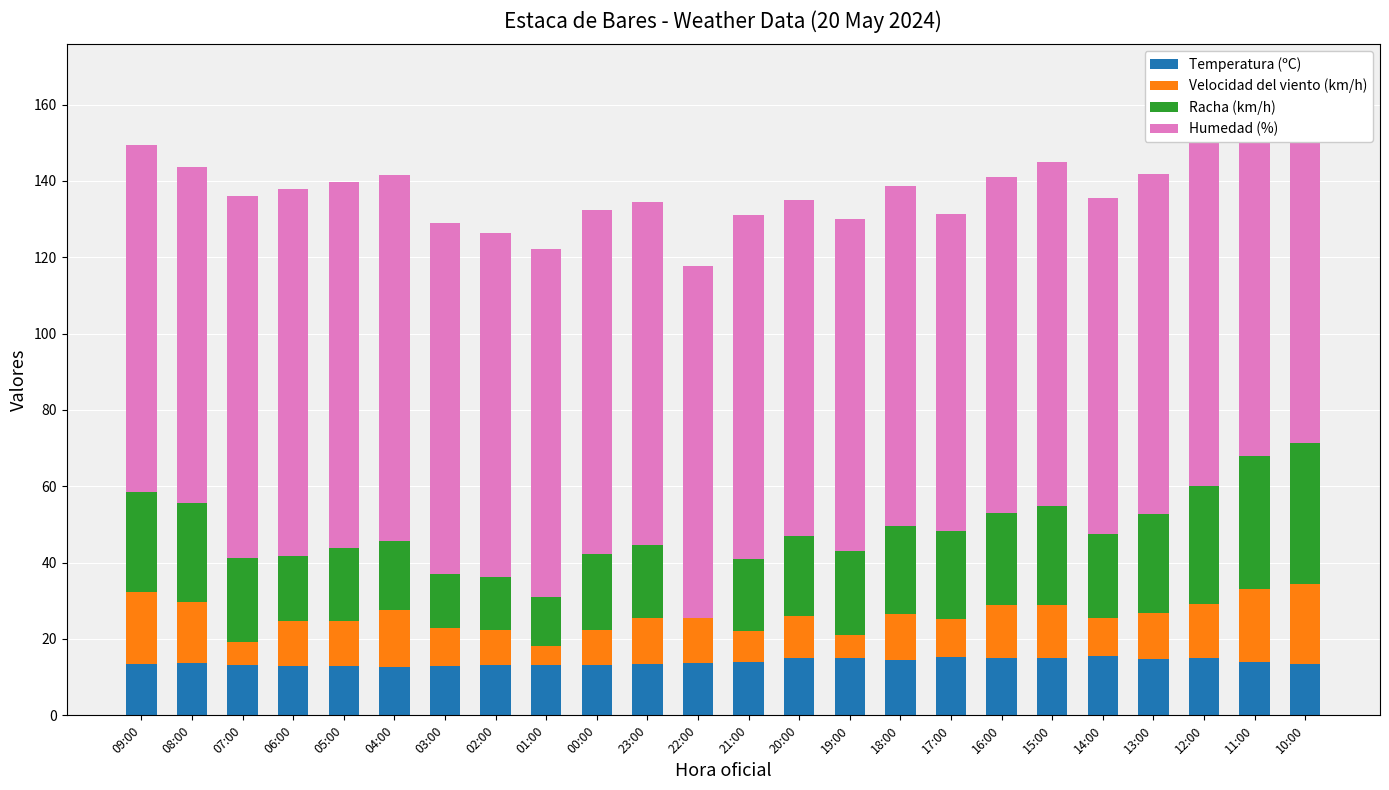

What is the label of the 2nd bar from the right?

11:00